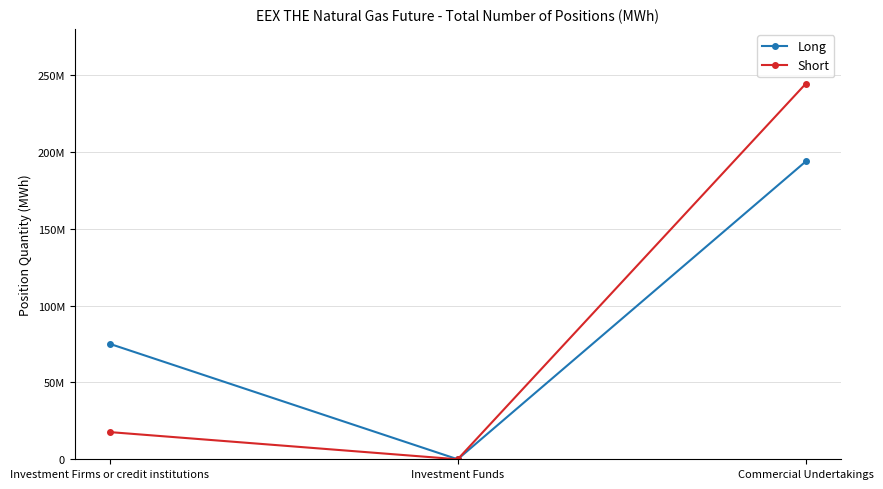

What is the difference between the maximum and second lowest values in the Long series?

118649363